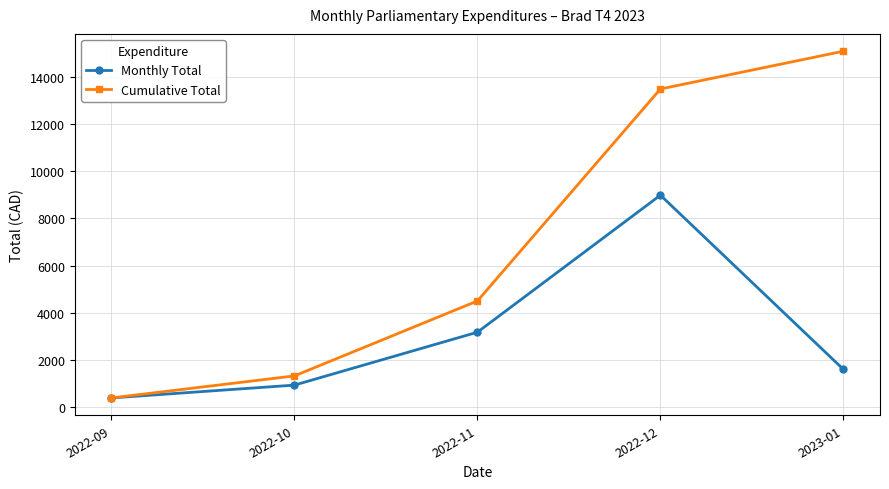

What is the average value of the Cumulative Total series?

6956.0